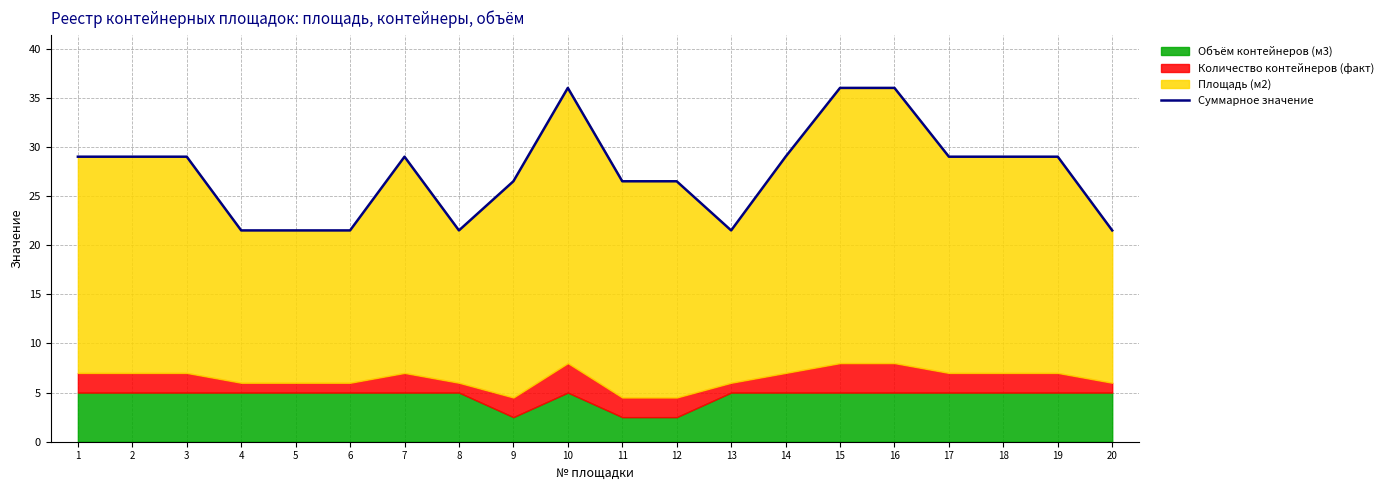

Reading left to right, extract all data points from this chart.

1=29.0	2=29.0	3=29.0	4=21.5	5=21.5	6=21.5	7=29.0	8=21.5	9=26.5	10=36.0	11=26.5	12=26.5	13=21.5	14=29.0	15=36.0	16=36.0	17=29.0	18=29.0	19=29.0	20=21.5